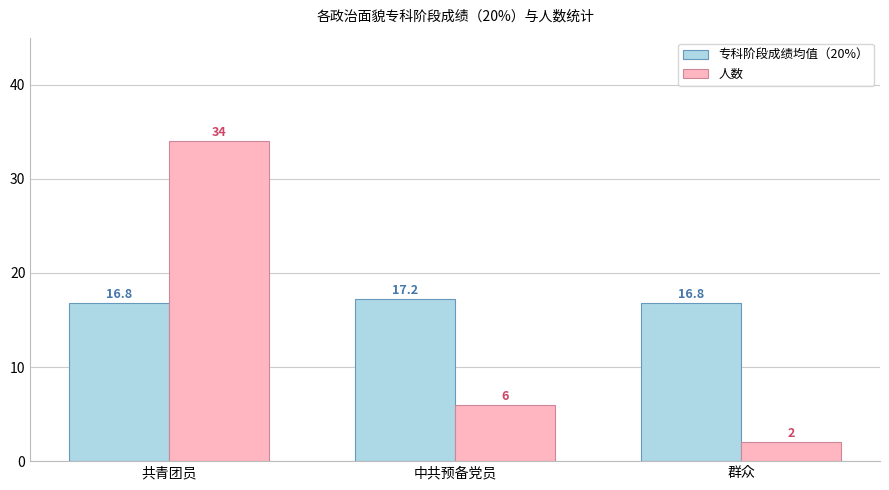

How many 人数 values are between 2 and 34?

3